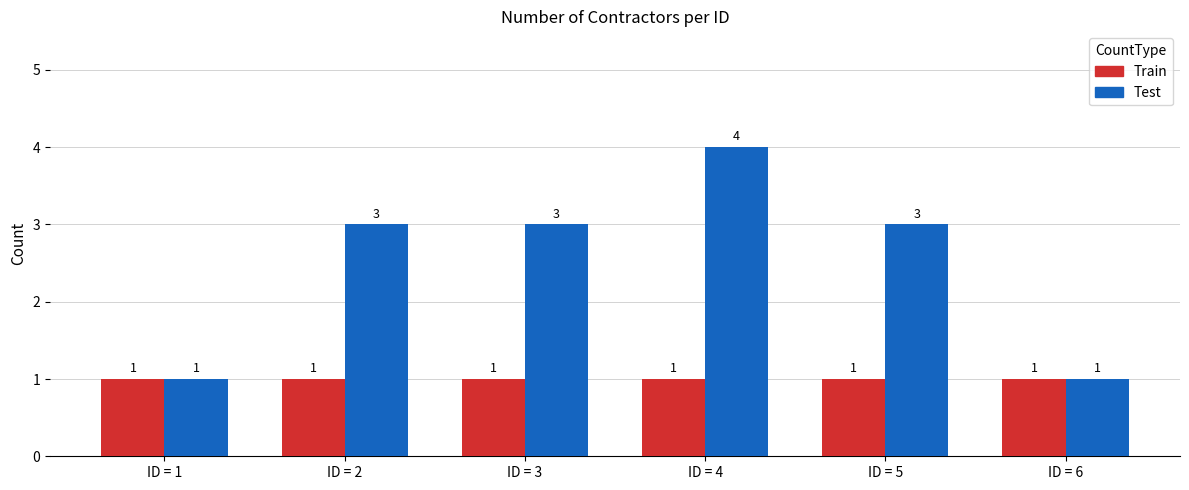

What is the sum of the Test values at ID = 1 and ID = 3?

4